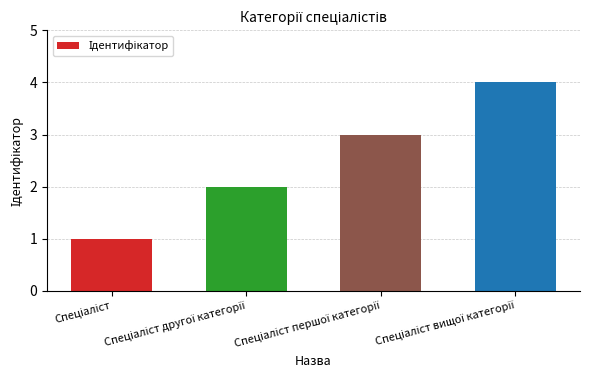

How many values are below 3?

2